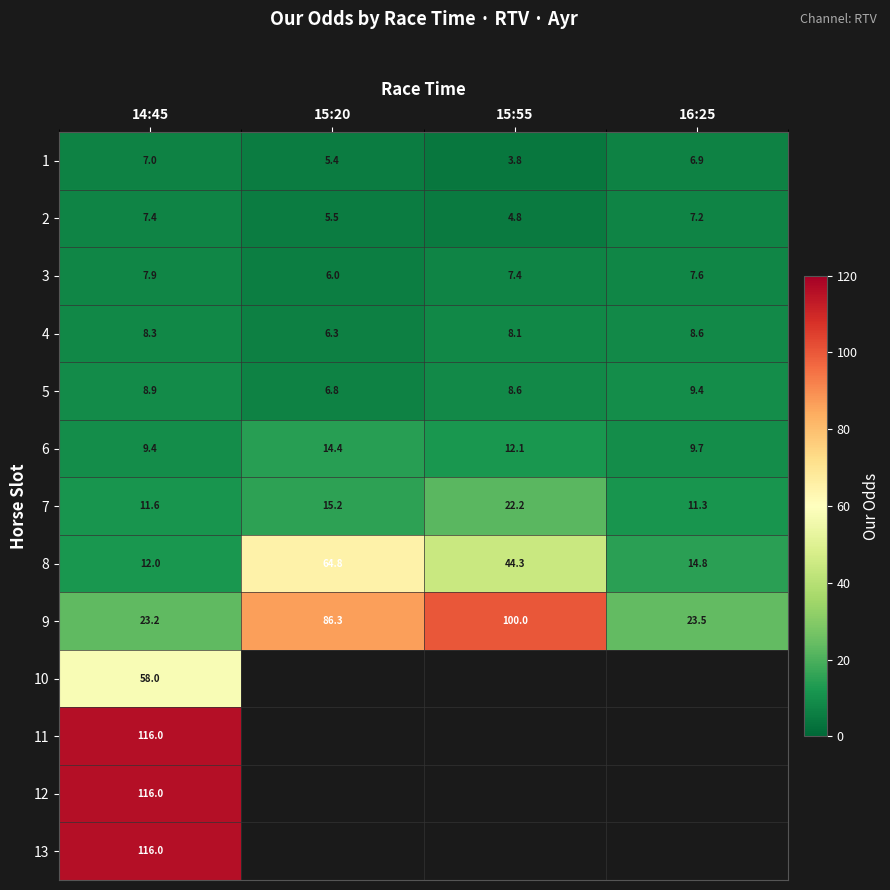

Which category has the lowest value in the 7 series?

16:25